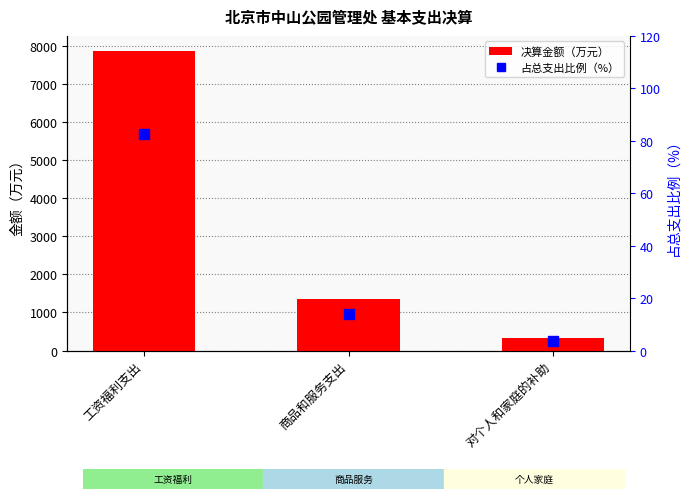

Rank the series by their maximum value, from highest to lowest.

决算金额（万元）, 占总支出比例（%）